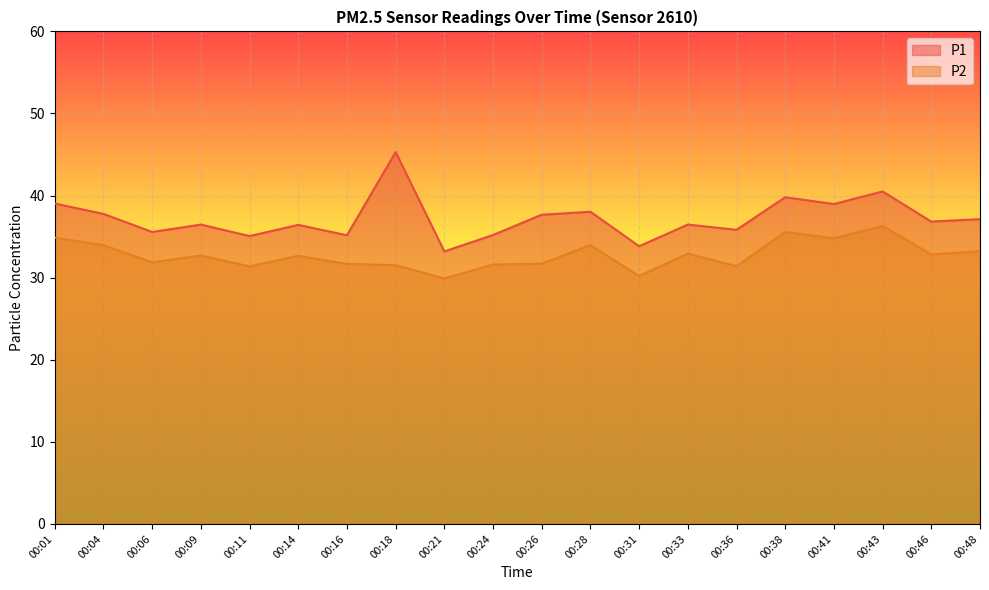

Where is the first local maximum for P1?

00:09